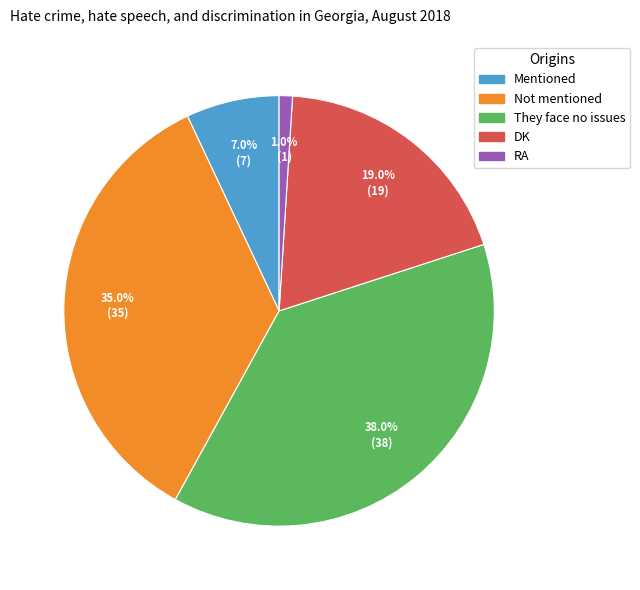

Approximately how many times larger is the value at Not mentioned compared to DK?

1.8